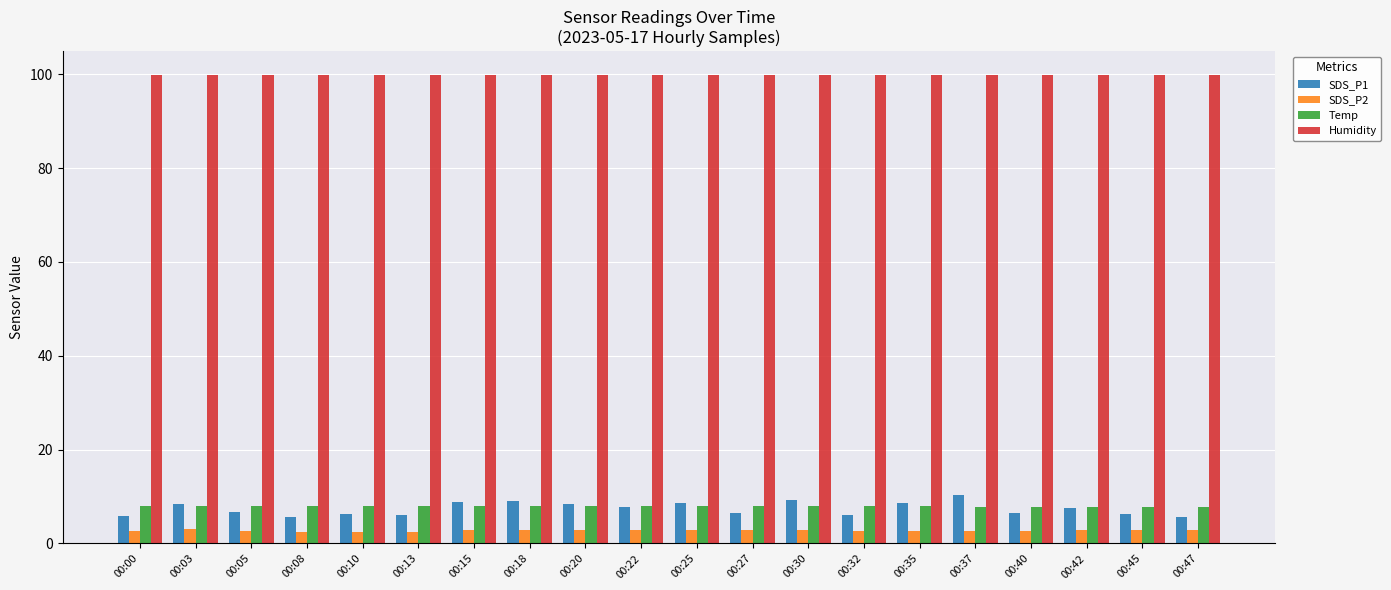

What is the sum of all Humidity values?

1998.0